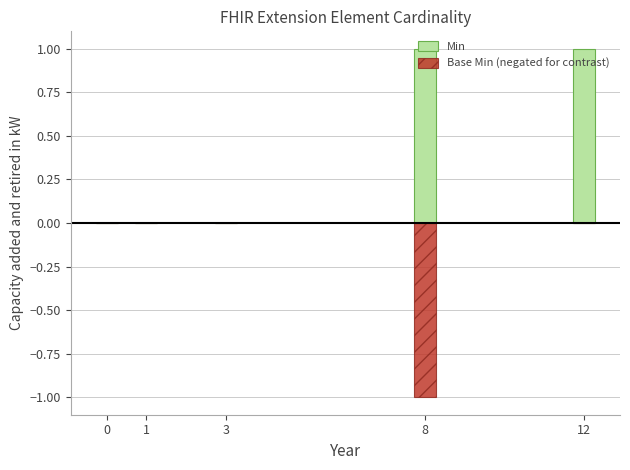

How many groups of bars are there?

5